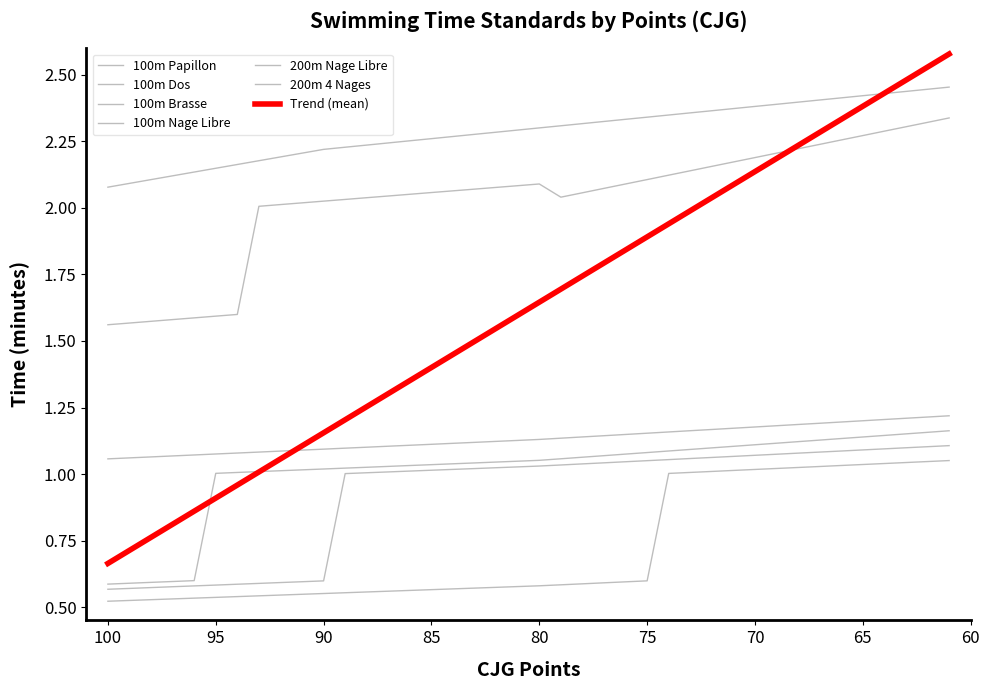

List the series in order of their peak value, lowest first.

100m Brasse, 100m Nage Libre, 100m Papillon, 100m Dos, 200m Nage Libre, 200m 4 Nages